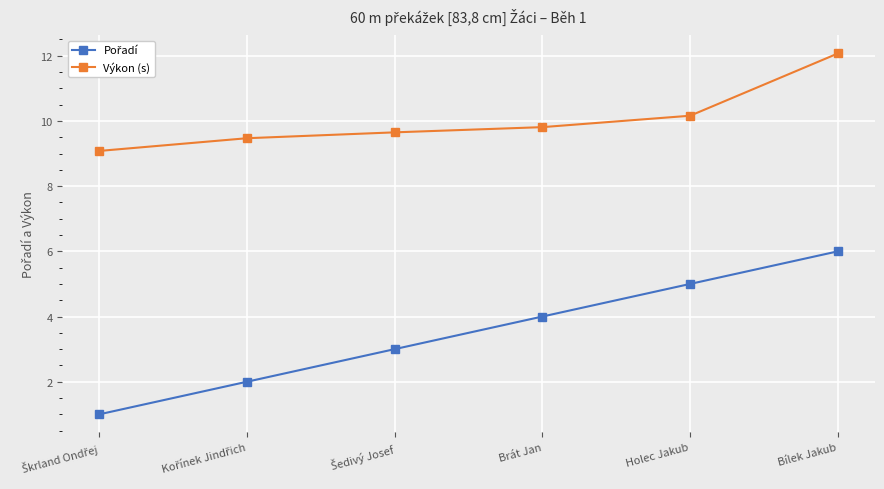

Which series has the largest total across all categories?

Výkon (s)